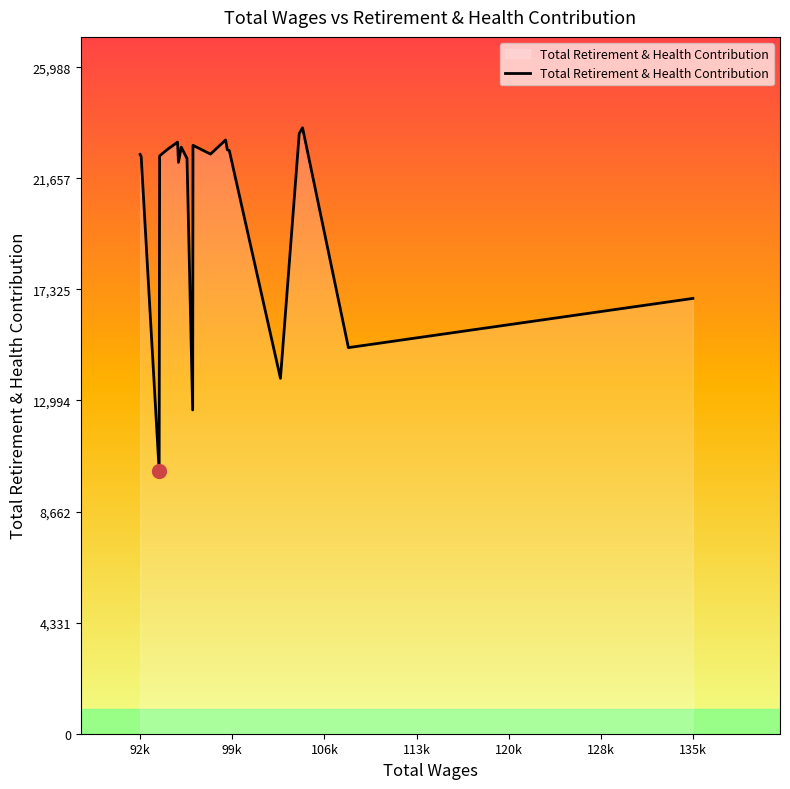

What is the smallest value displayed?

10248